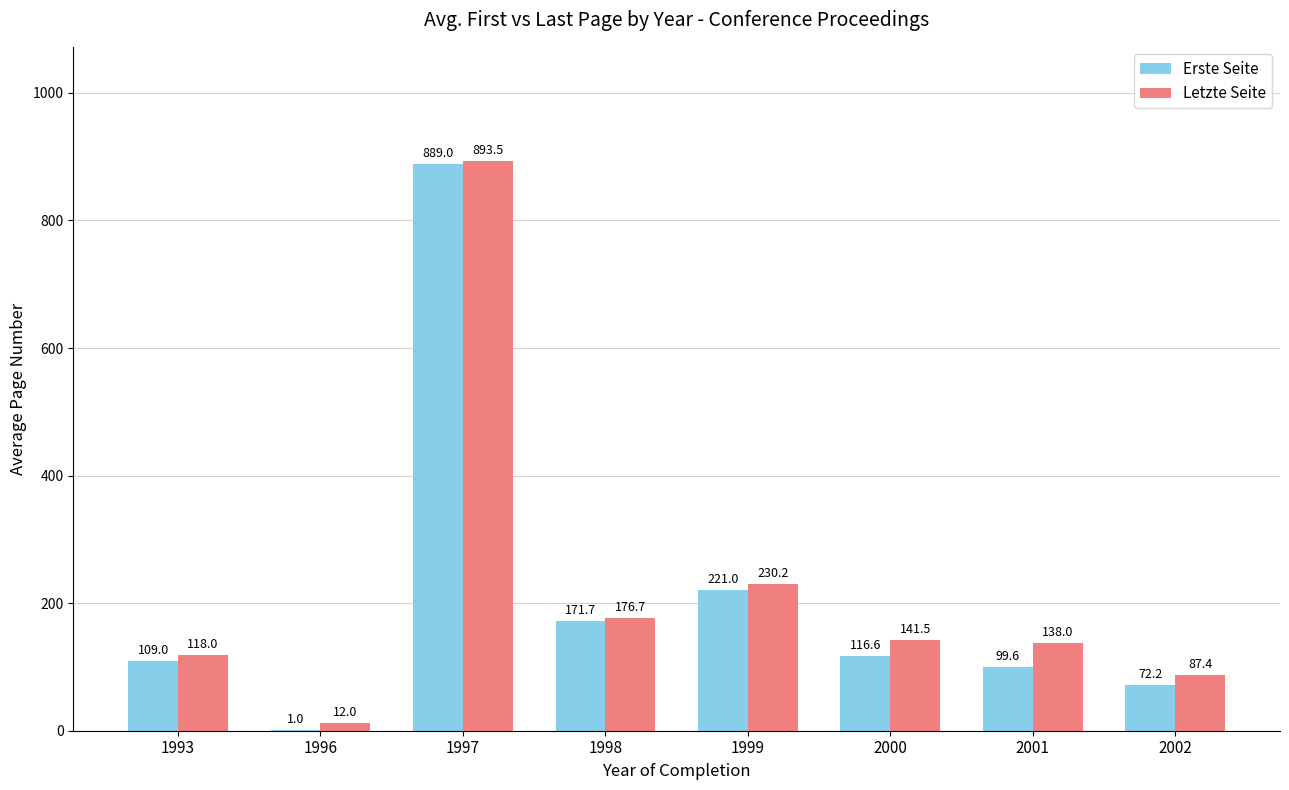

How many categories are shown in the chart?

8